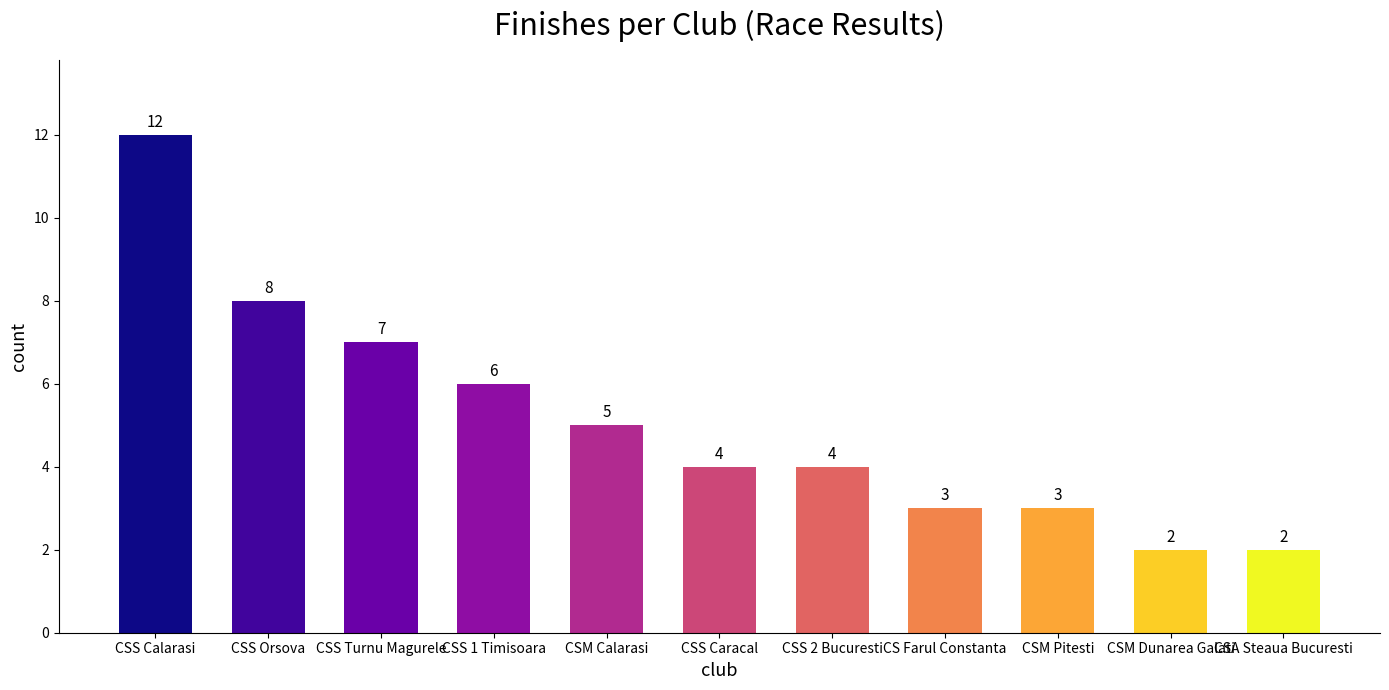

How many values are between 3 and 7?

7